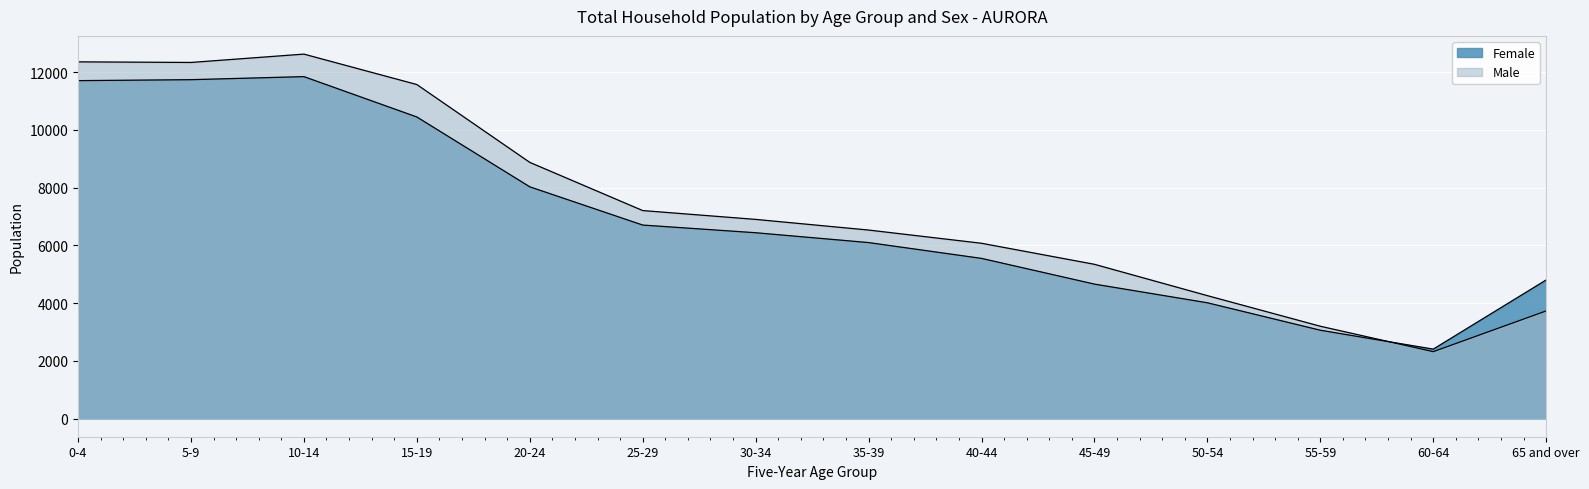

What is the lowest value of the Female series?

2404